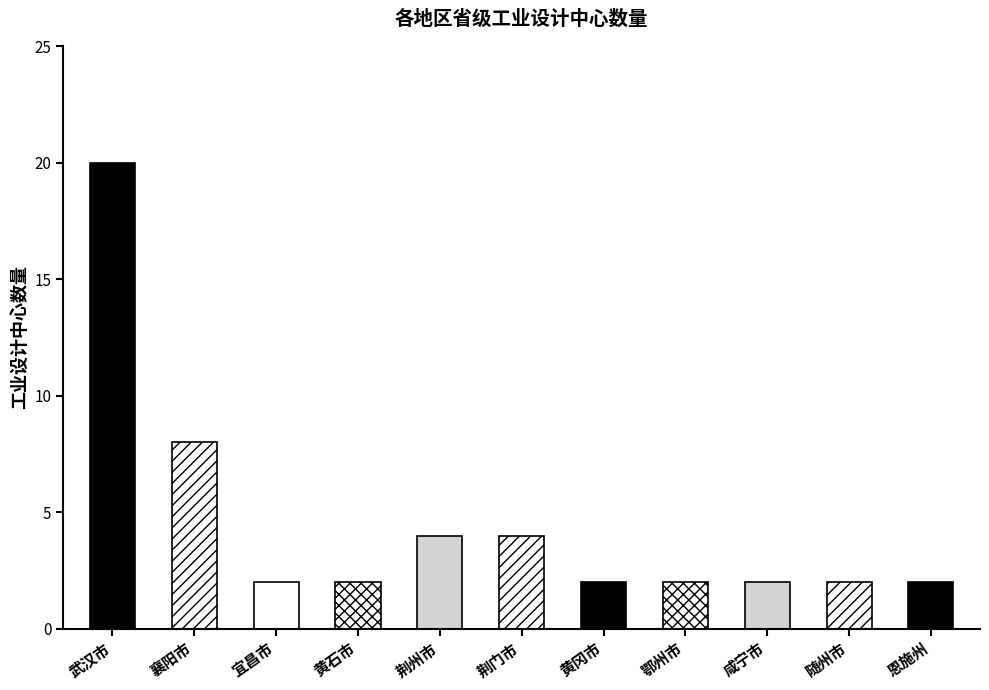

What is the ratio of the value at 荆门市 to the value at 襄阳市?

0.5